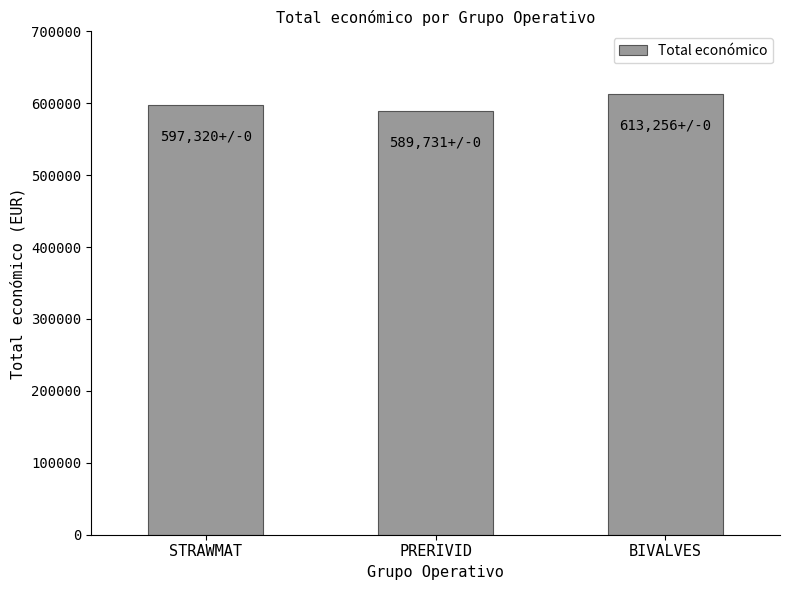

Reading left to right, what are all the values shown in this chart?

597320	589731	613256